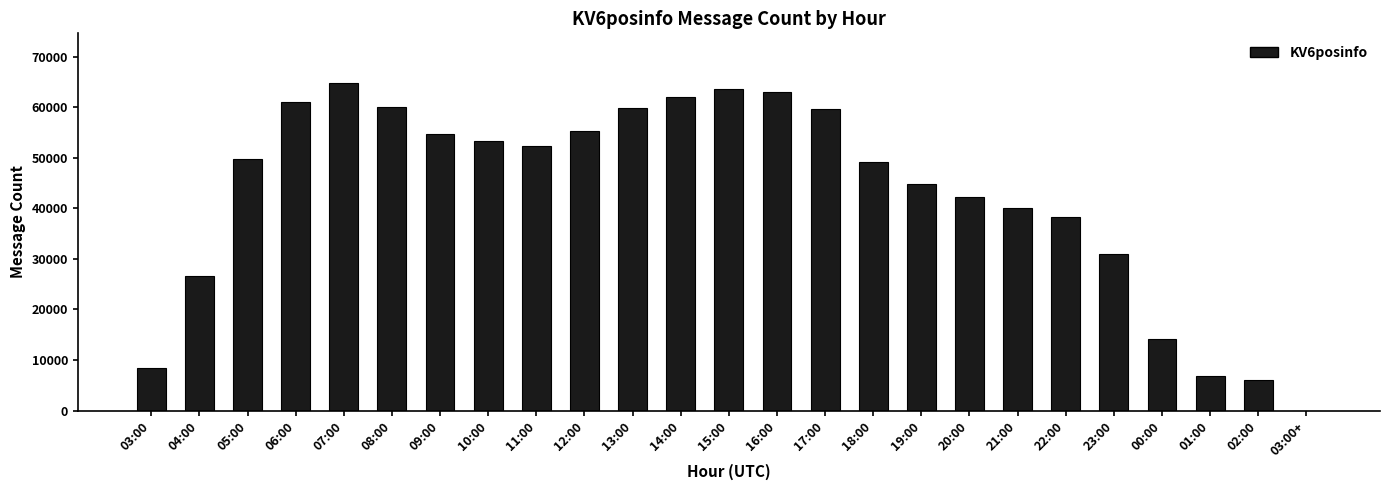

What value does the data have at 05:00?

49684